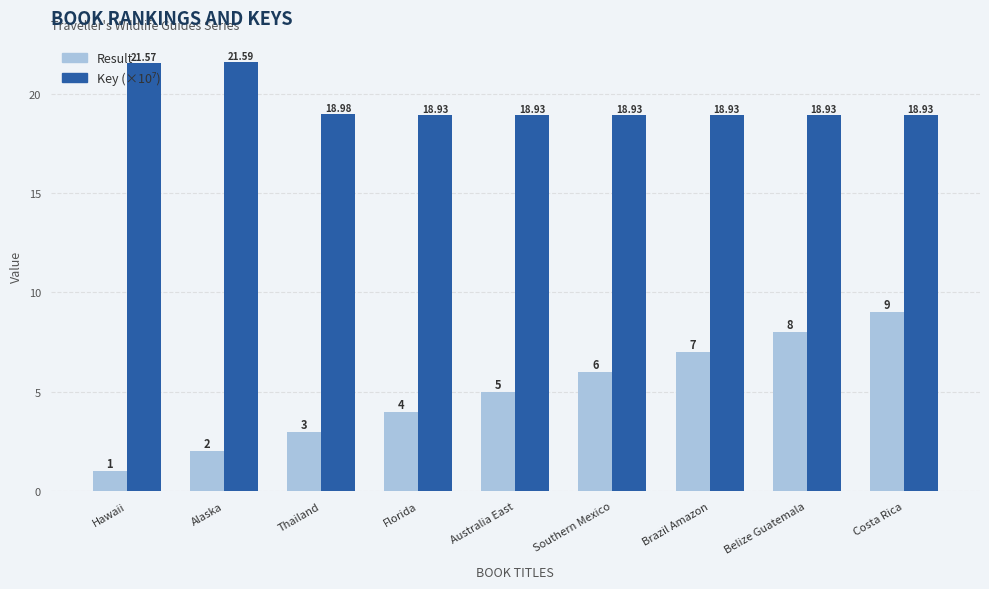

Which series has the widest spread of values?

Result